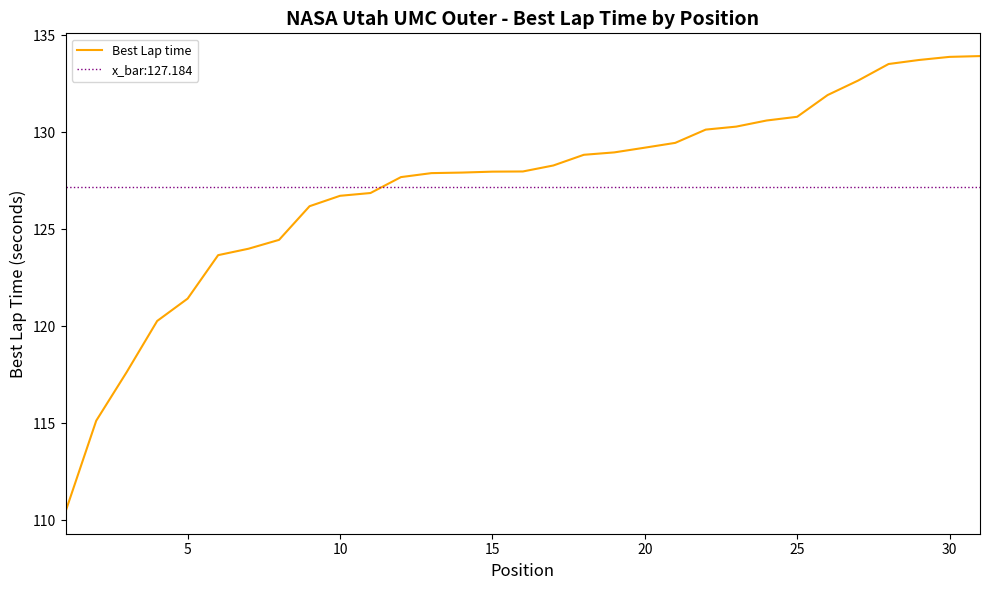

What is the minimum value for Best Lap time?

110.5